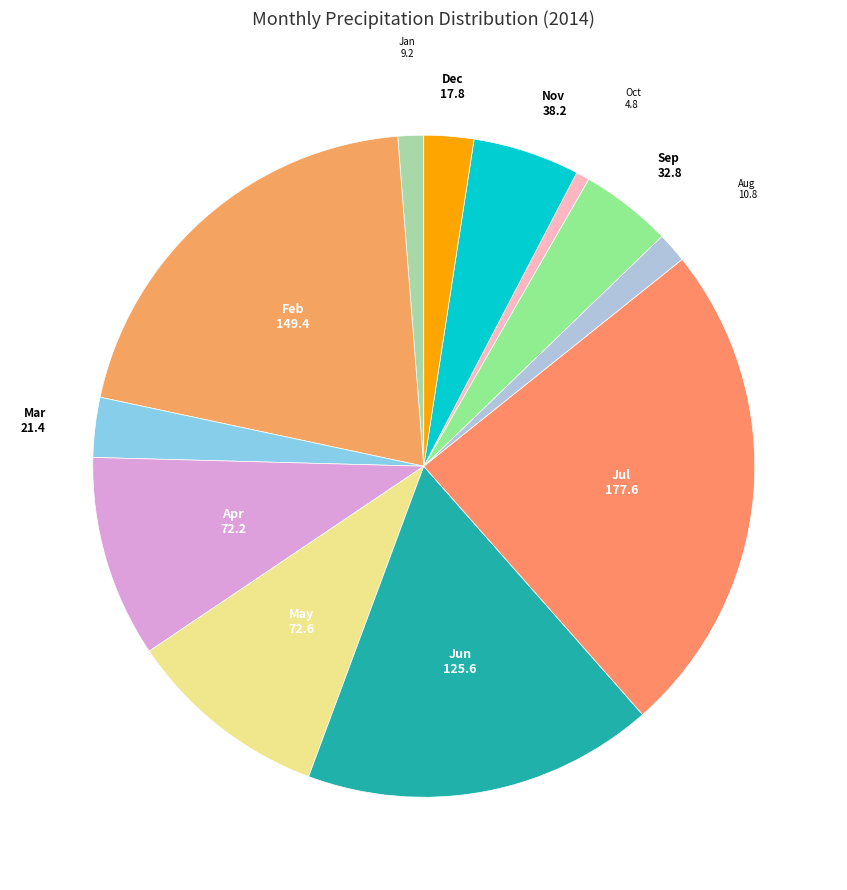

Which slice is the smallest?

Oct